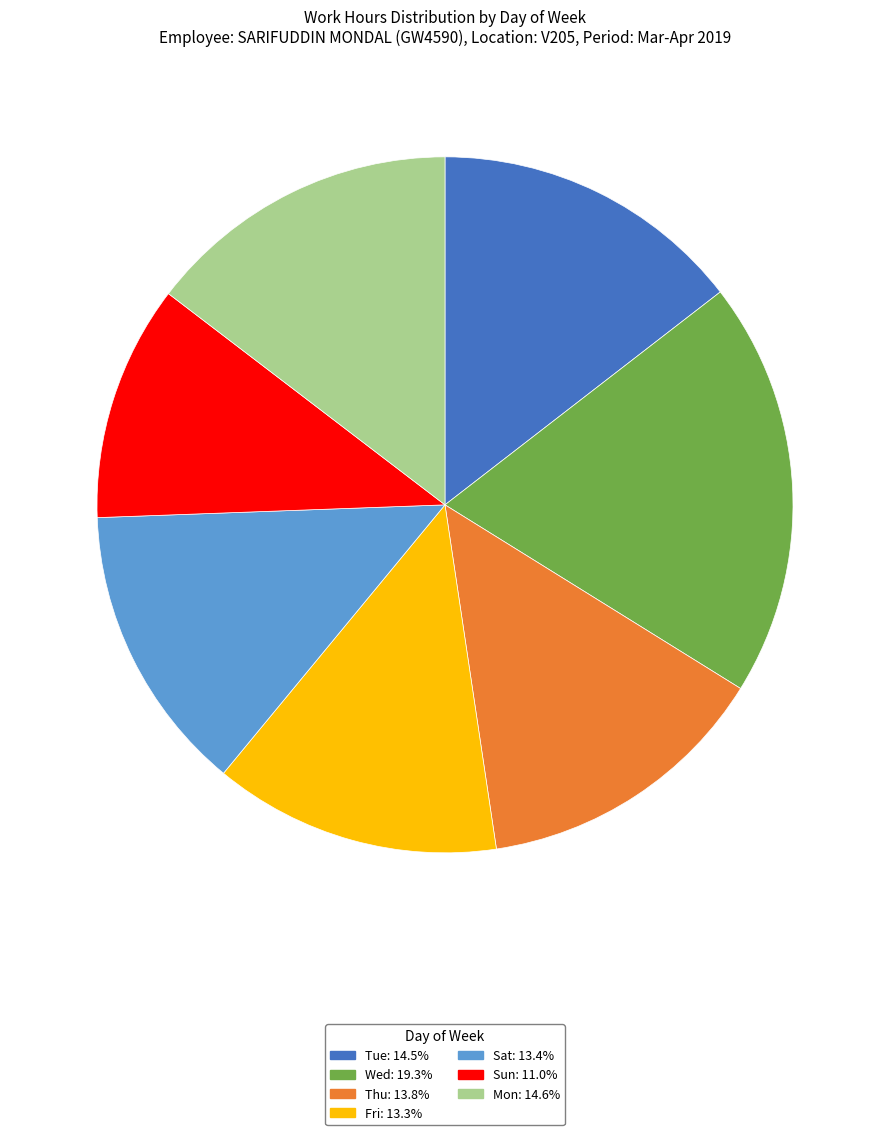

How many segments does this pie chart have?

7